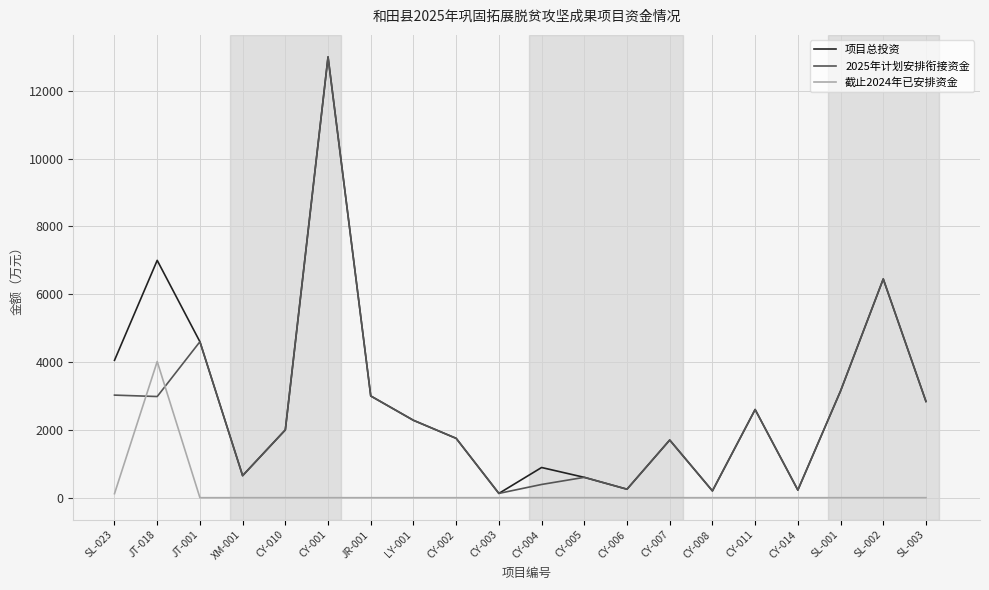

Rank the series at CY-004 from lowest to highest value.

截止2024年已安排资金, 2025年计划安排衔接资金, 项目总投资